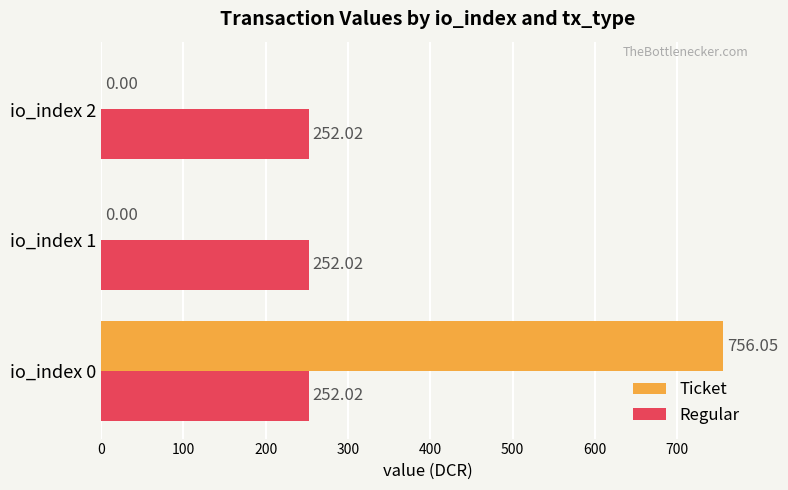

What is the total value across all series at io_index 0?

1008.1